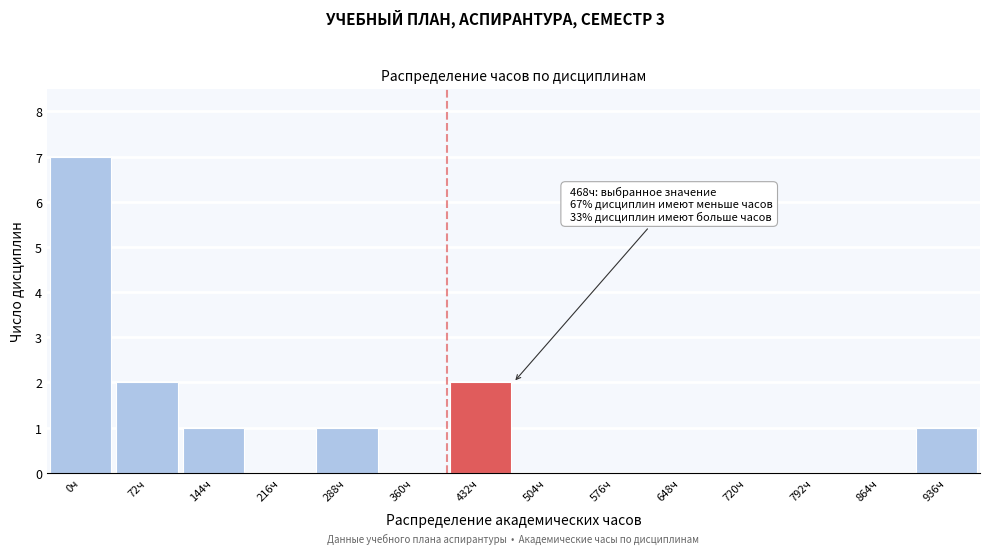

Reading left to right, list all the values displayed in this chart.

0ч=7	72ч=2	144ч=1	216ч=0	288ч=1	360ч=0	432ч=2	504ч=0	576ч=0	648ч=0	720ч=0	792ч=0	864ч=0	936ч=1